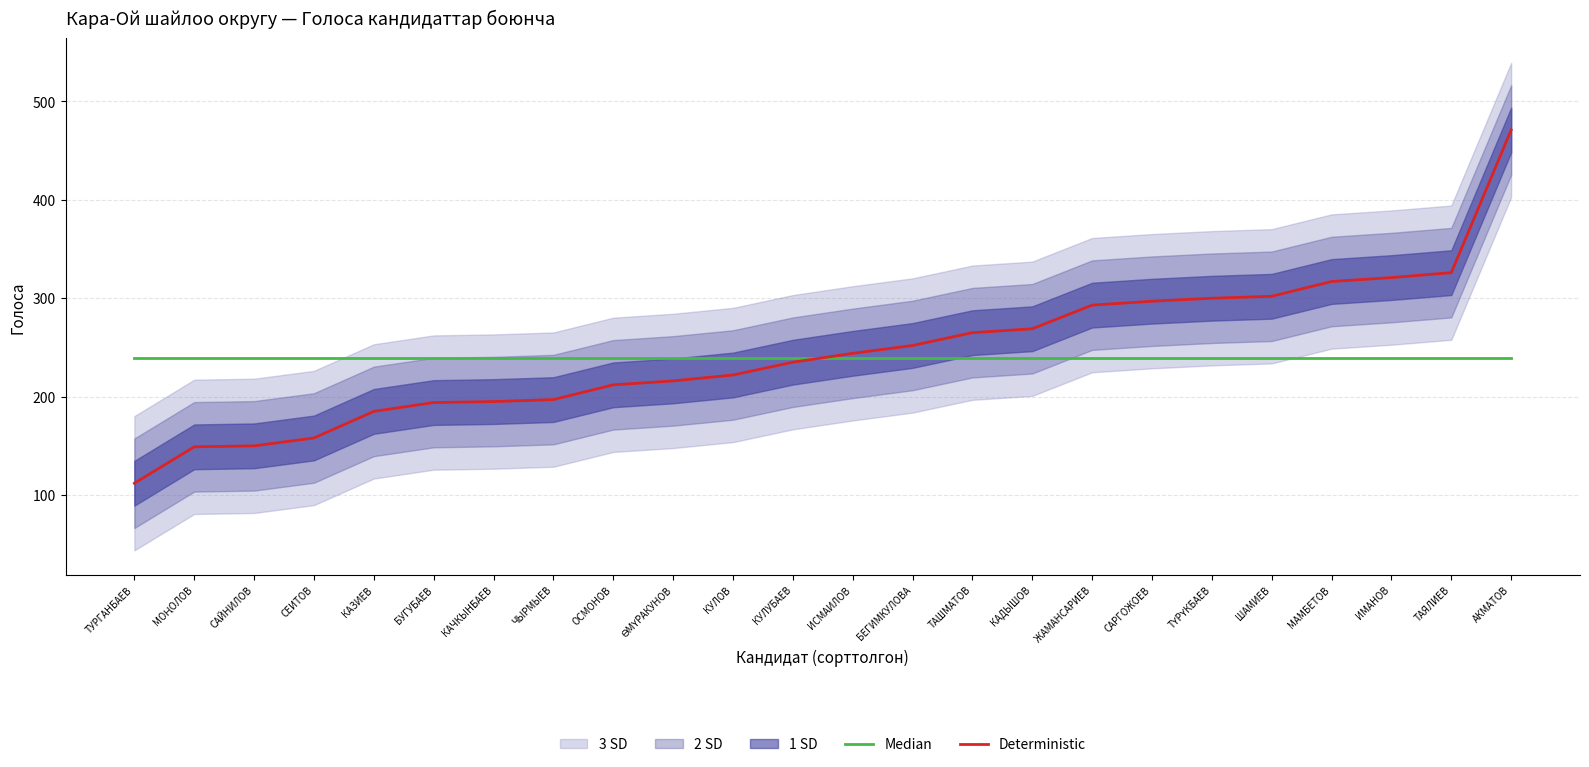

How many lines are shown in the chart?

2